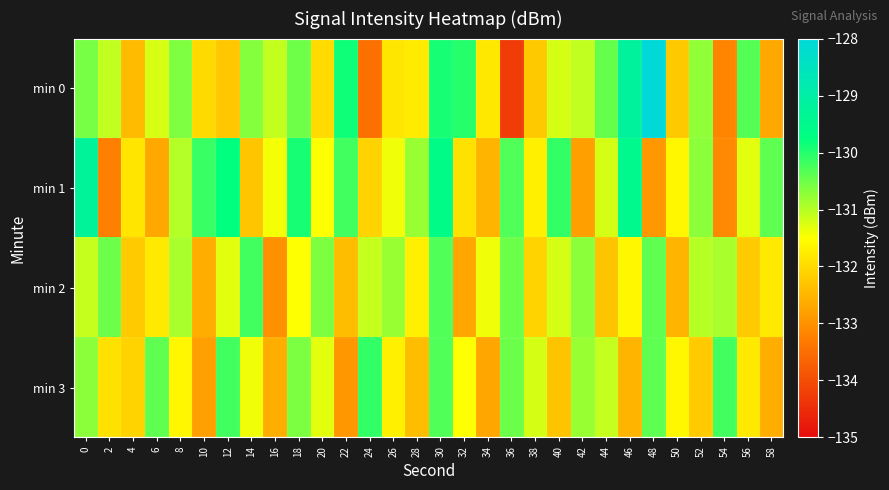

Count the number of data series in this chart.

4